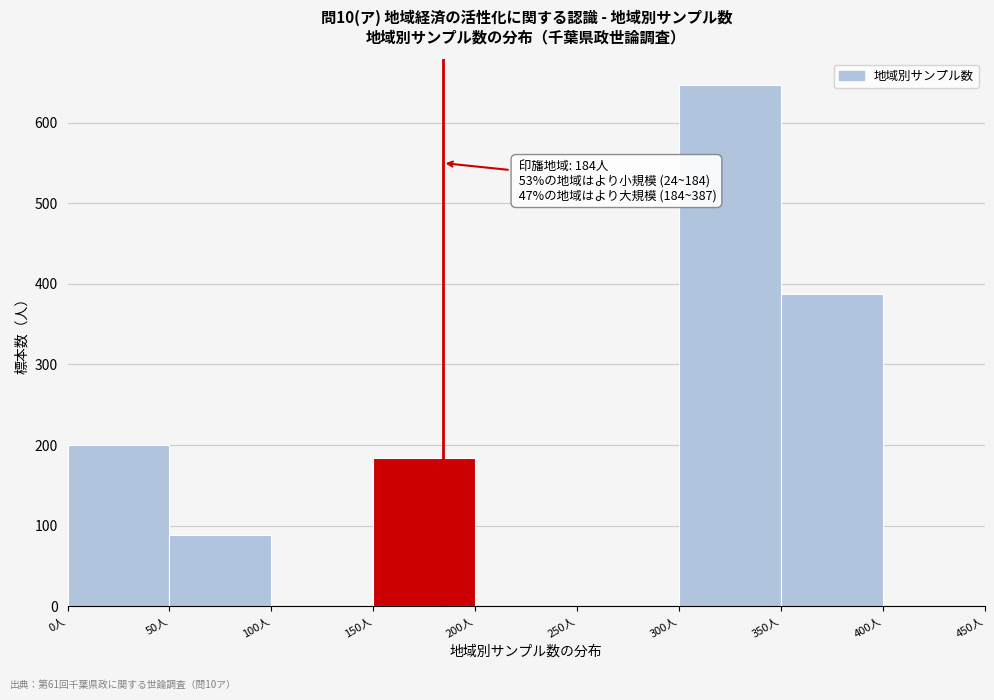

Which range on the x-axis has the tallest bar?

300 to 350